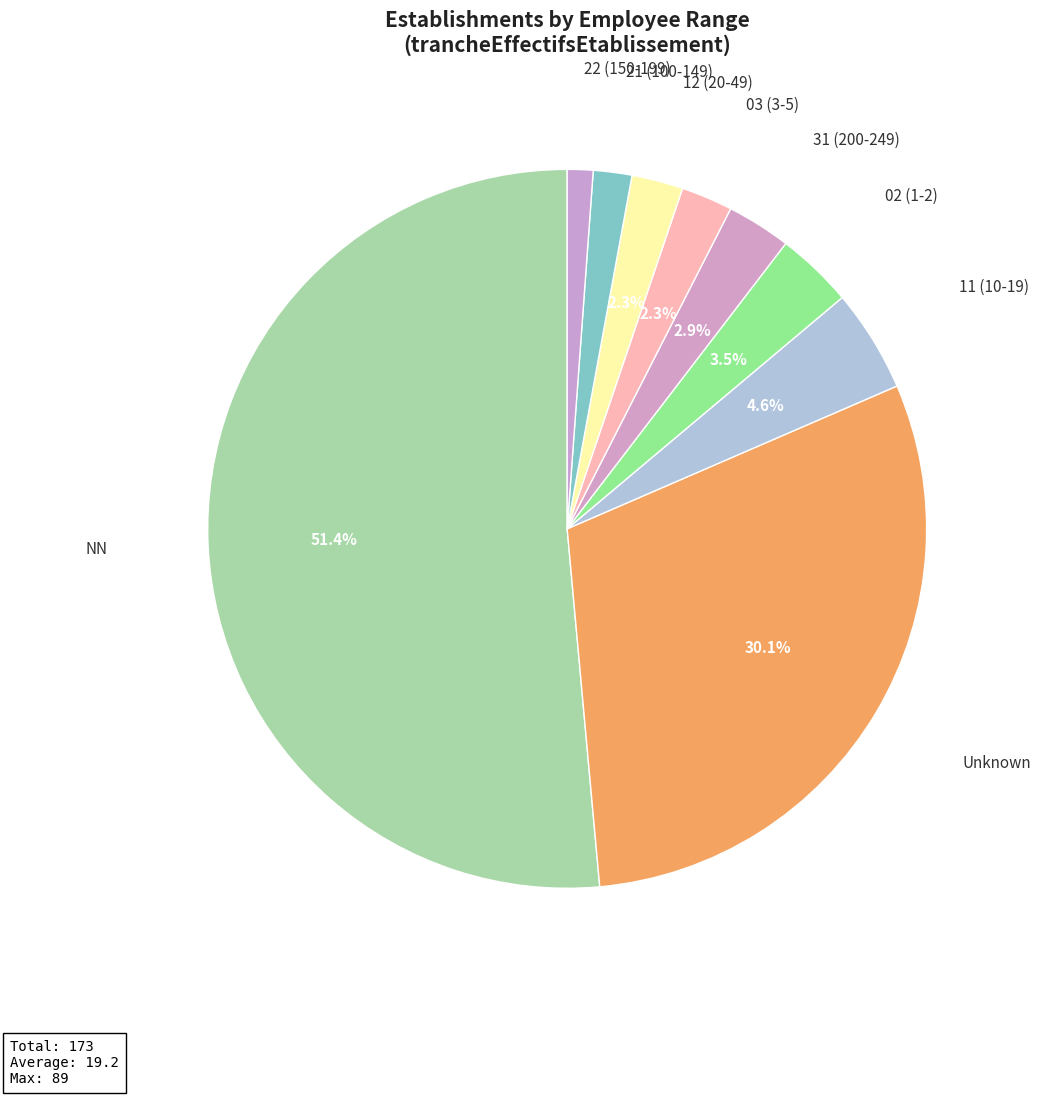

Count the number of slices in the pie.

9